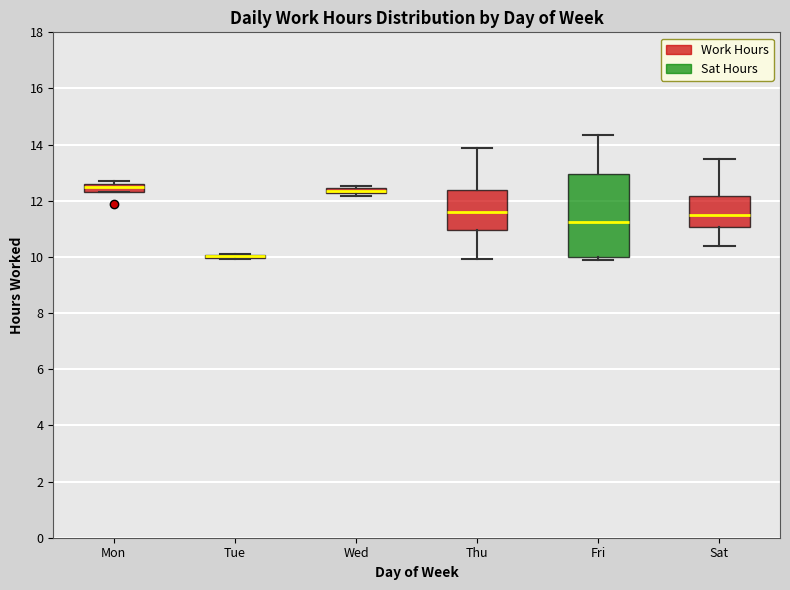

Which box is the tallest, from its lower edge to its upper edge?

Fri